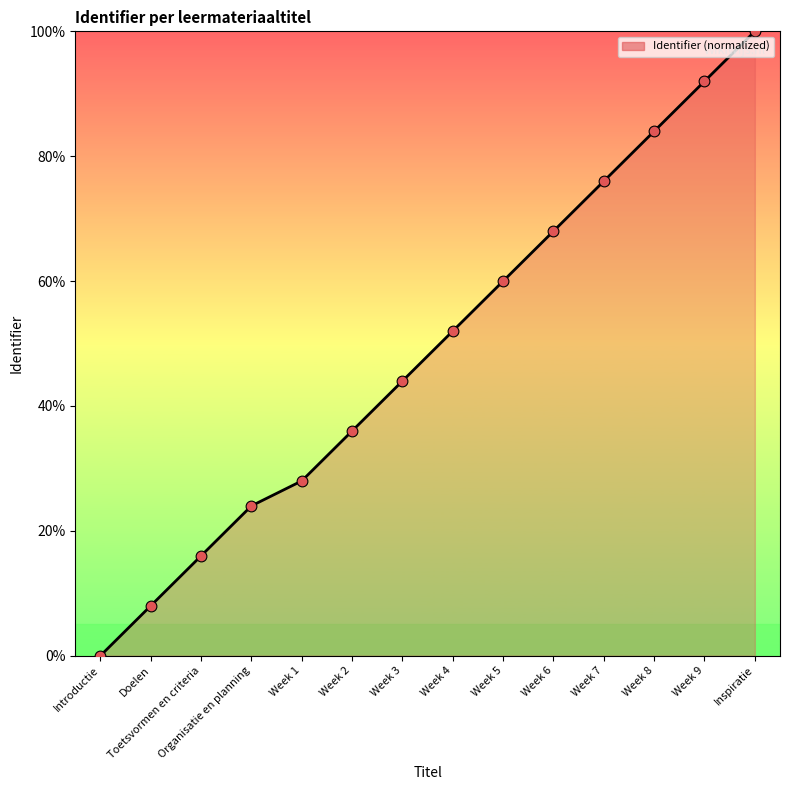

What is the change in value from Week 6 to Week 9?

+24.0